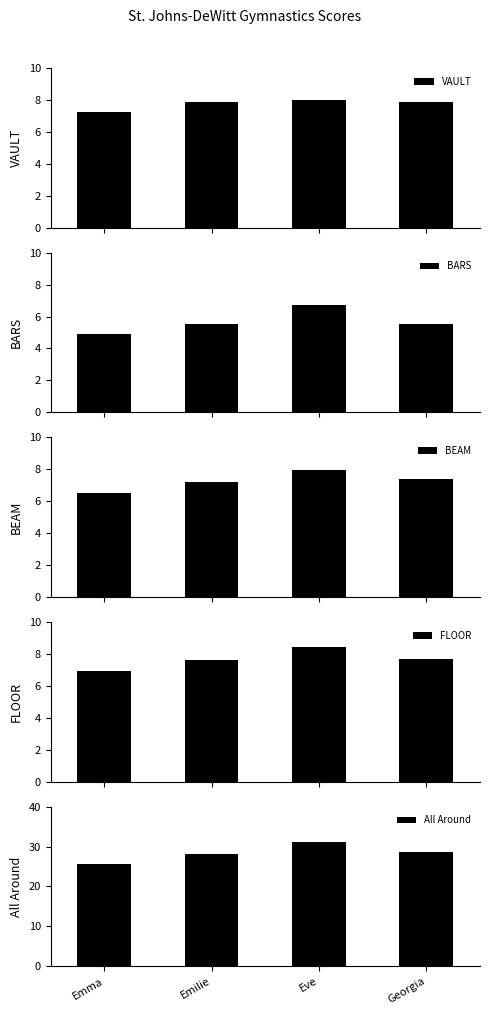

The value of FLOOR at Eve is 8.4. True or false?

True